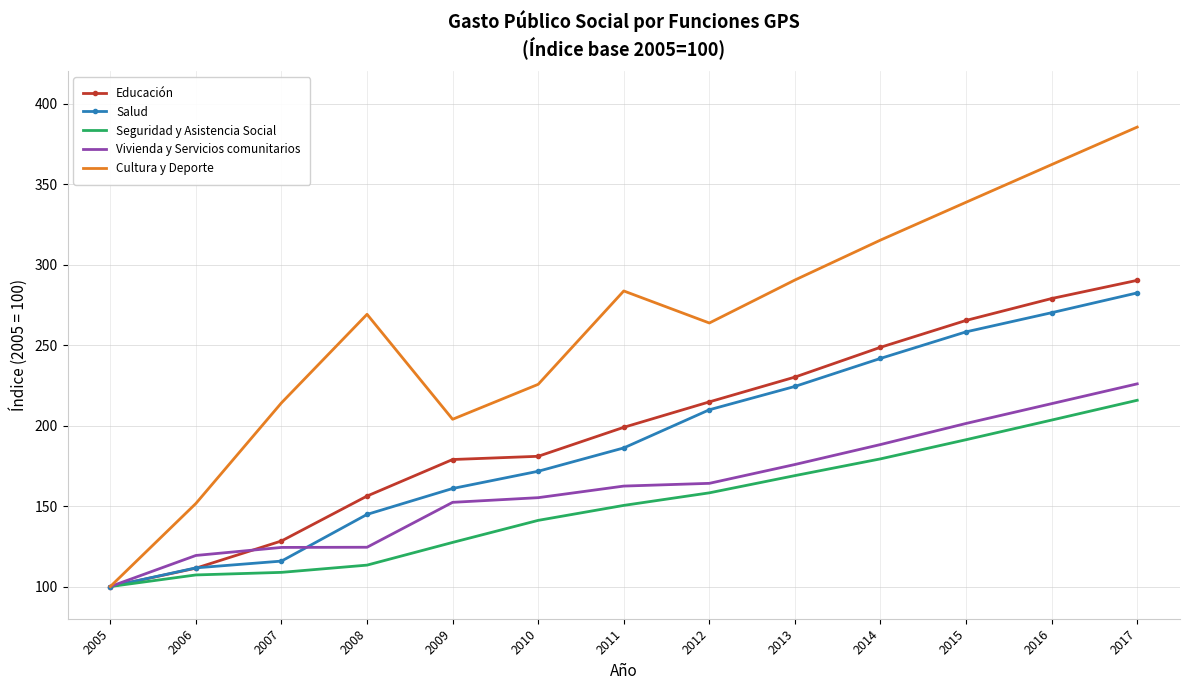

After their last crossing, which series has the higher values: Salud or Vivienda y Servicios comunitarios?

Salud